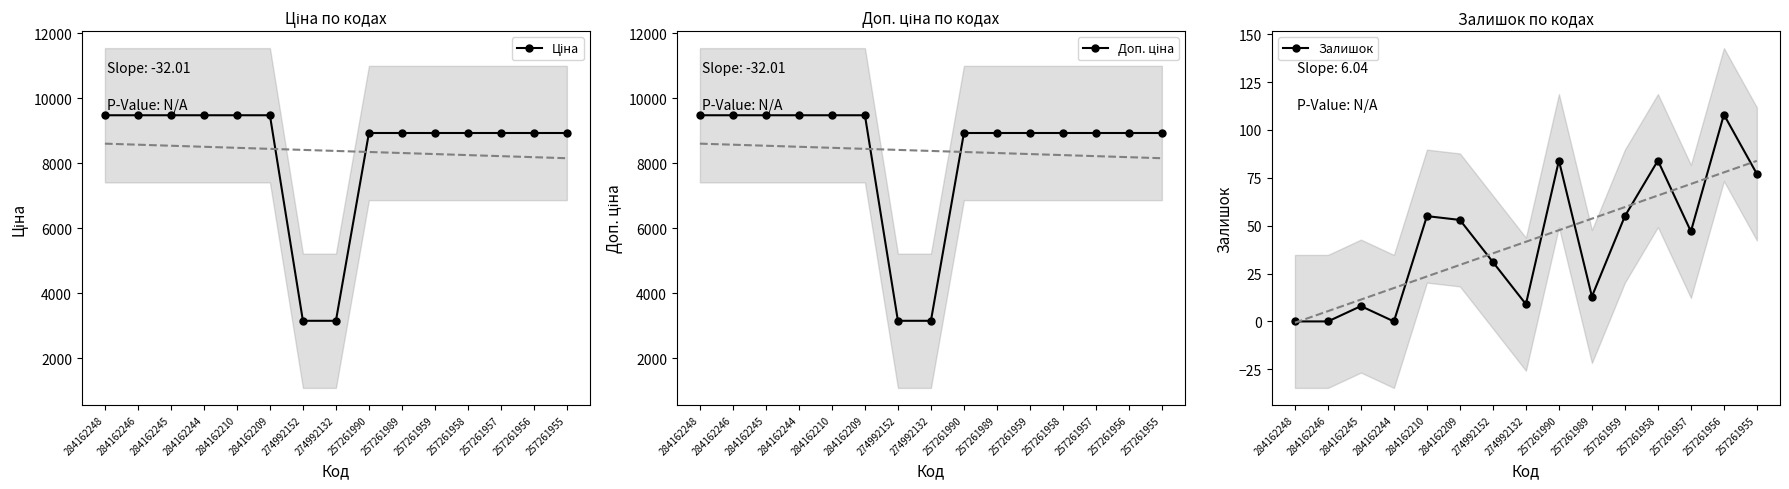

What is the maximum value shown in the chart?

9480.1